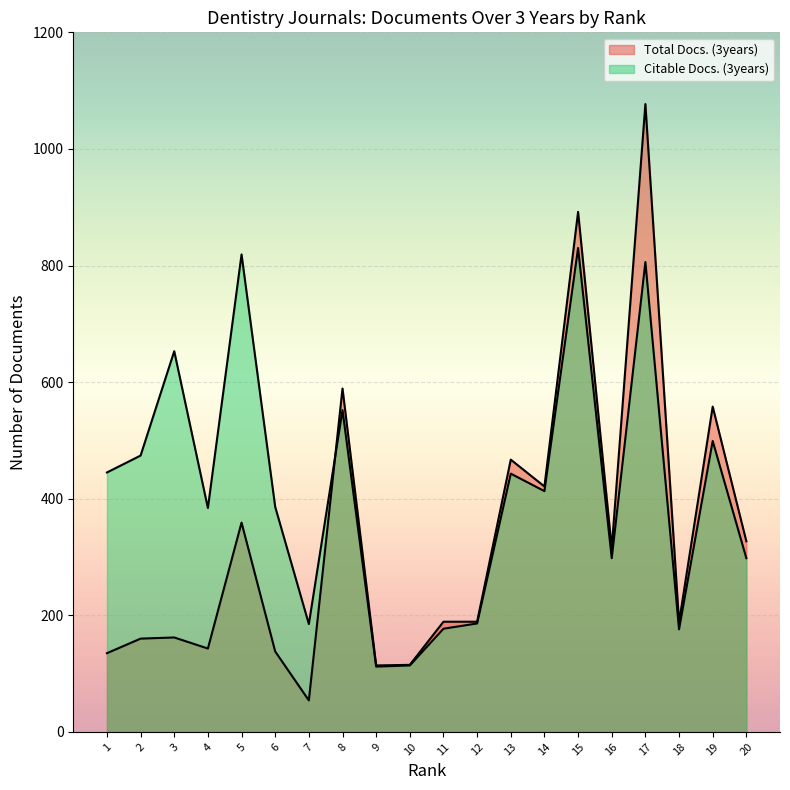

List the labels in order of Total Docs. (3years) value, largest first.

17, 15, 8, 19, 13, 14, 5, 20, 16, 11, 12, 18, 3, 2, 4, 6, 1, 10, 9, 7